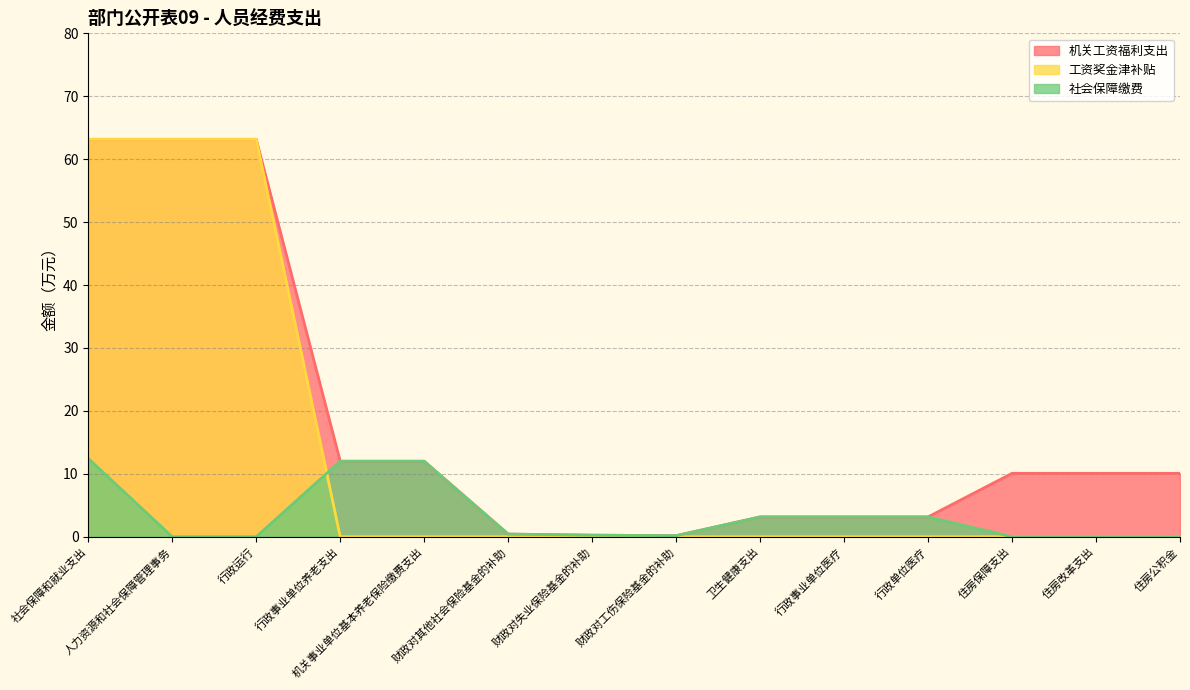

Which series has the widest spread of values?

工资奖金津补贴